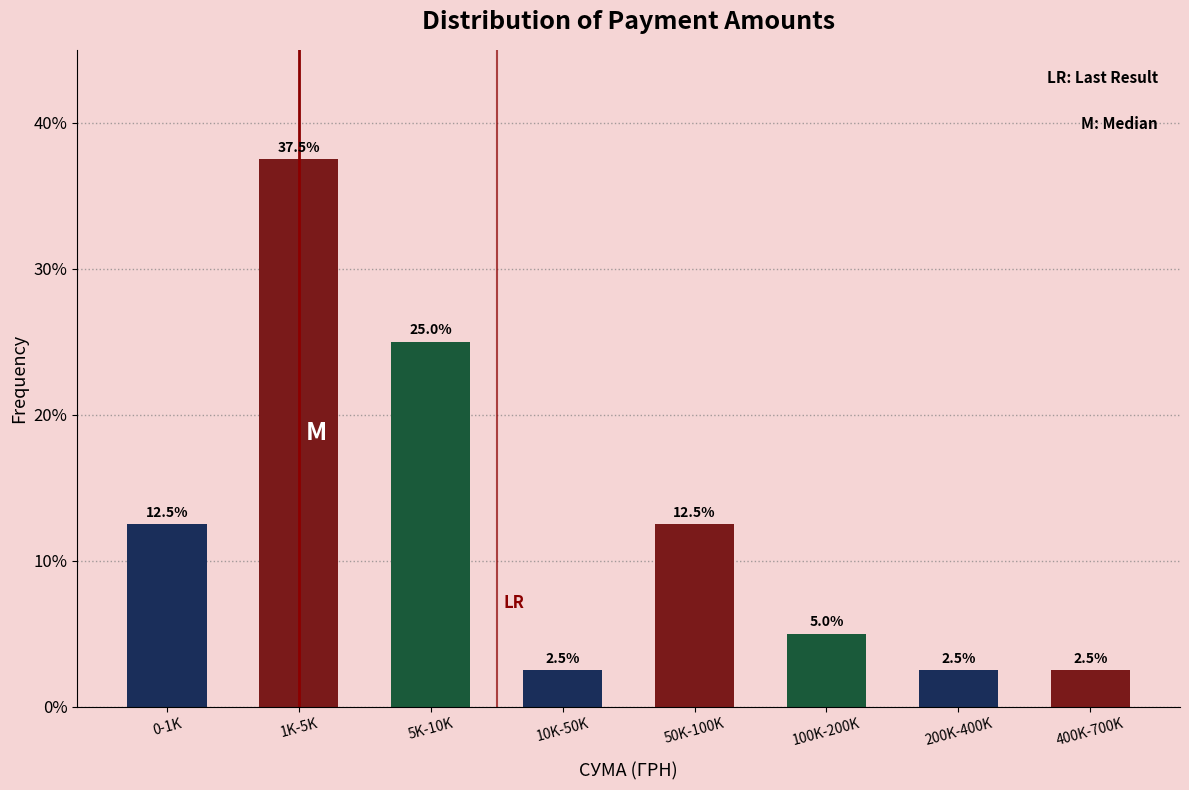

Reading left to right, extract all data points from this chart.

12.5	37.5	25.0	2.5	12.5	5.0	2.5	2.5